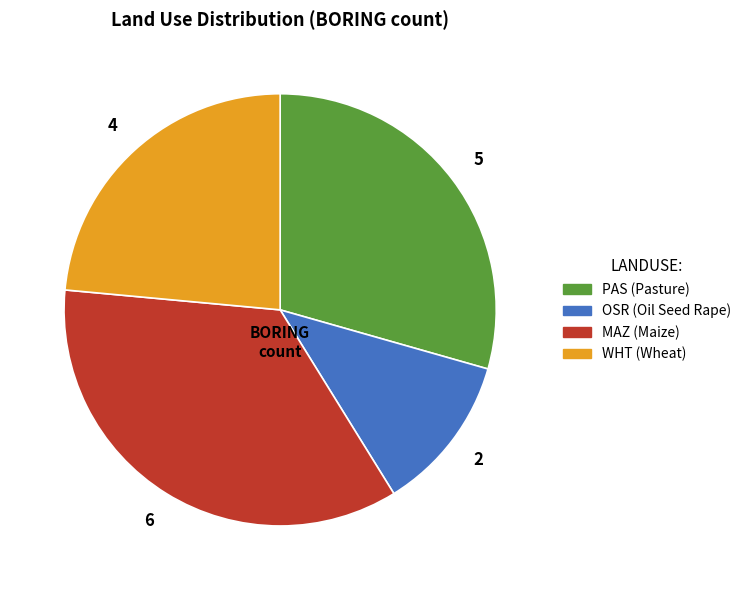

Count the number of slices in the pie.

4